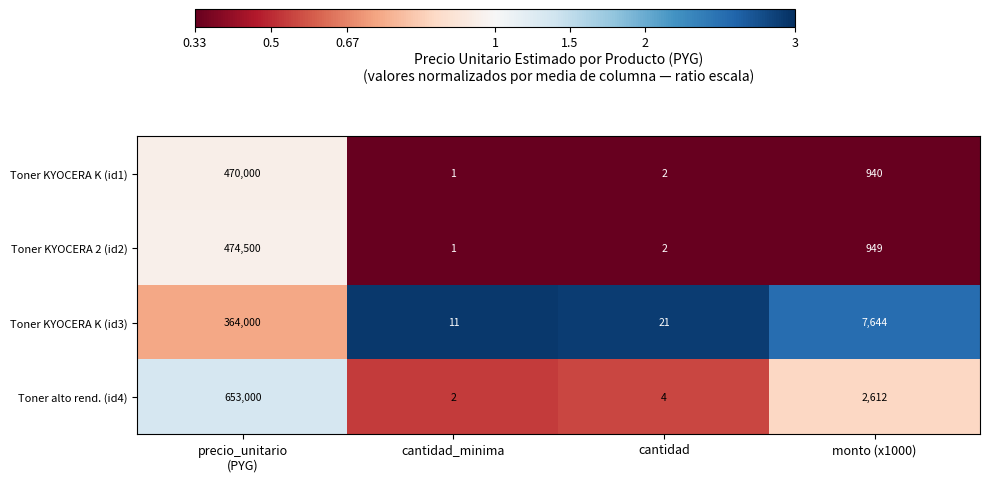

Where is Toner KYOCERA K (id3) nearest to the value 182005?

monto (x1000)